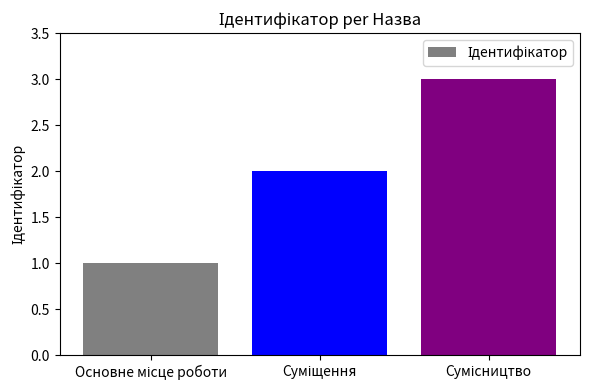

What is the greatest value displayed?

3